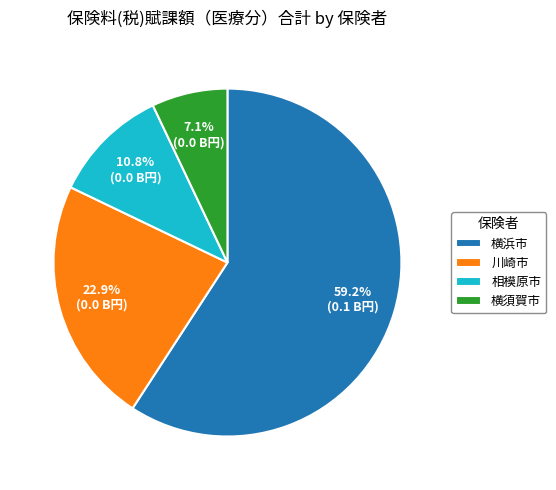

Rank the categories by value from lowest to highest.

横須賀市, 相模原市, 川崎市, 横浜市